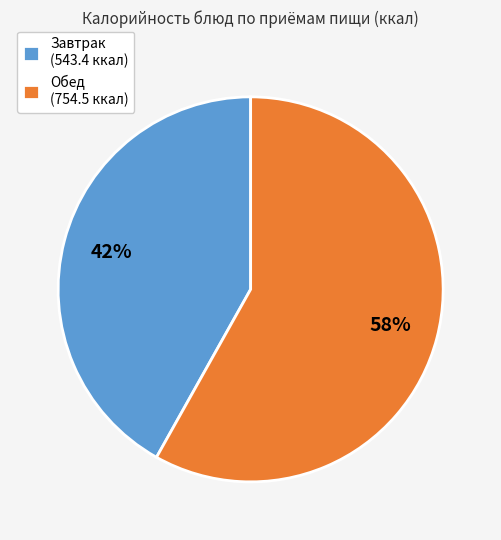

Is it true that Обед (754.5 ккал) is 58% of the pie?

True